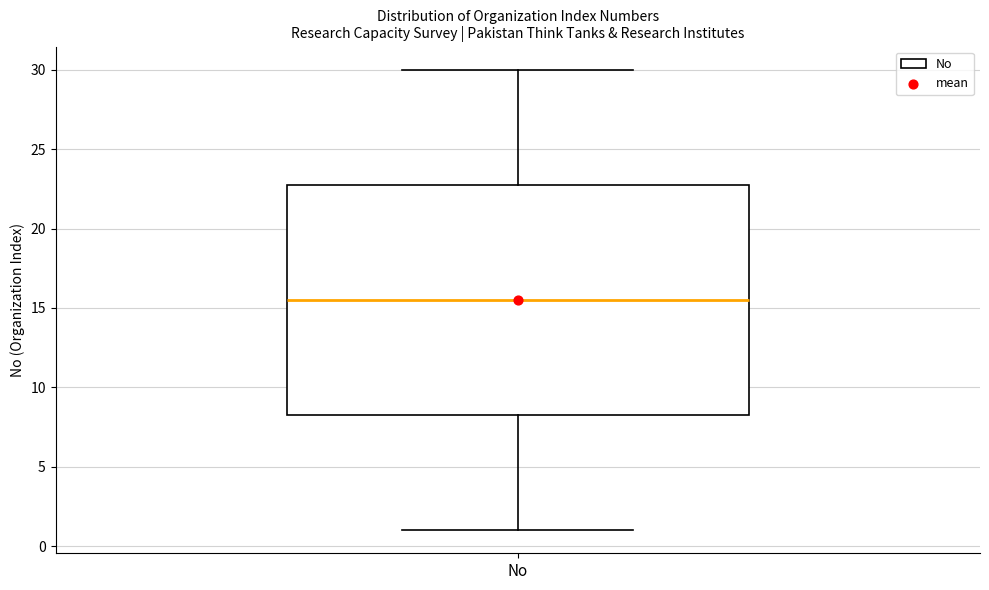

Where is the upper edge of the box for No on the y-axis? The values are not printed on the chart, so give them approximately, as read against the axis.

23.0